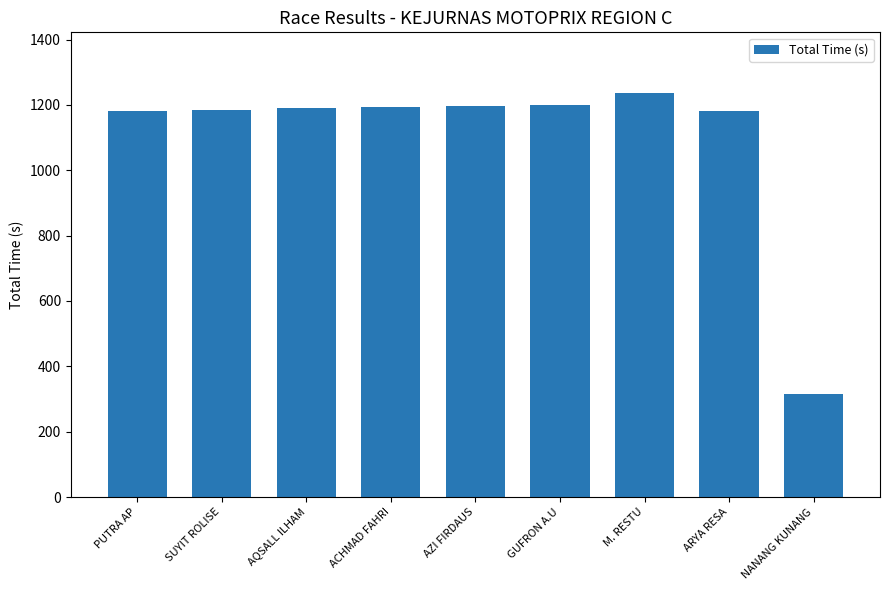

What is the difference between the maximum and minimum values?

922.0